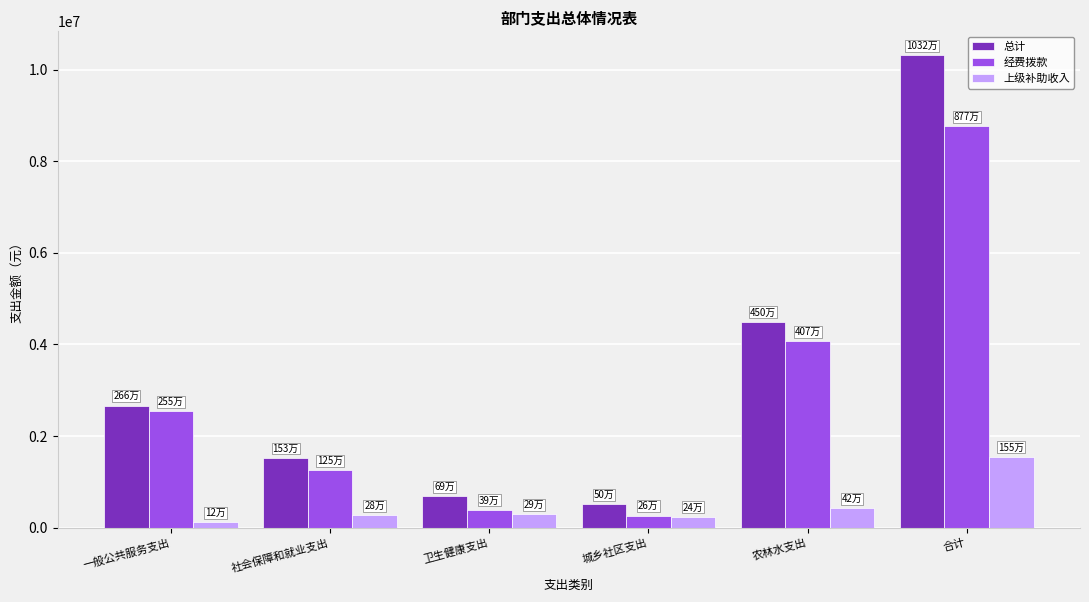

Which series has the largest total across all categories?

总计